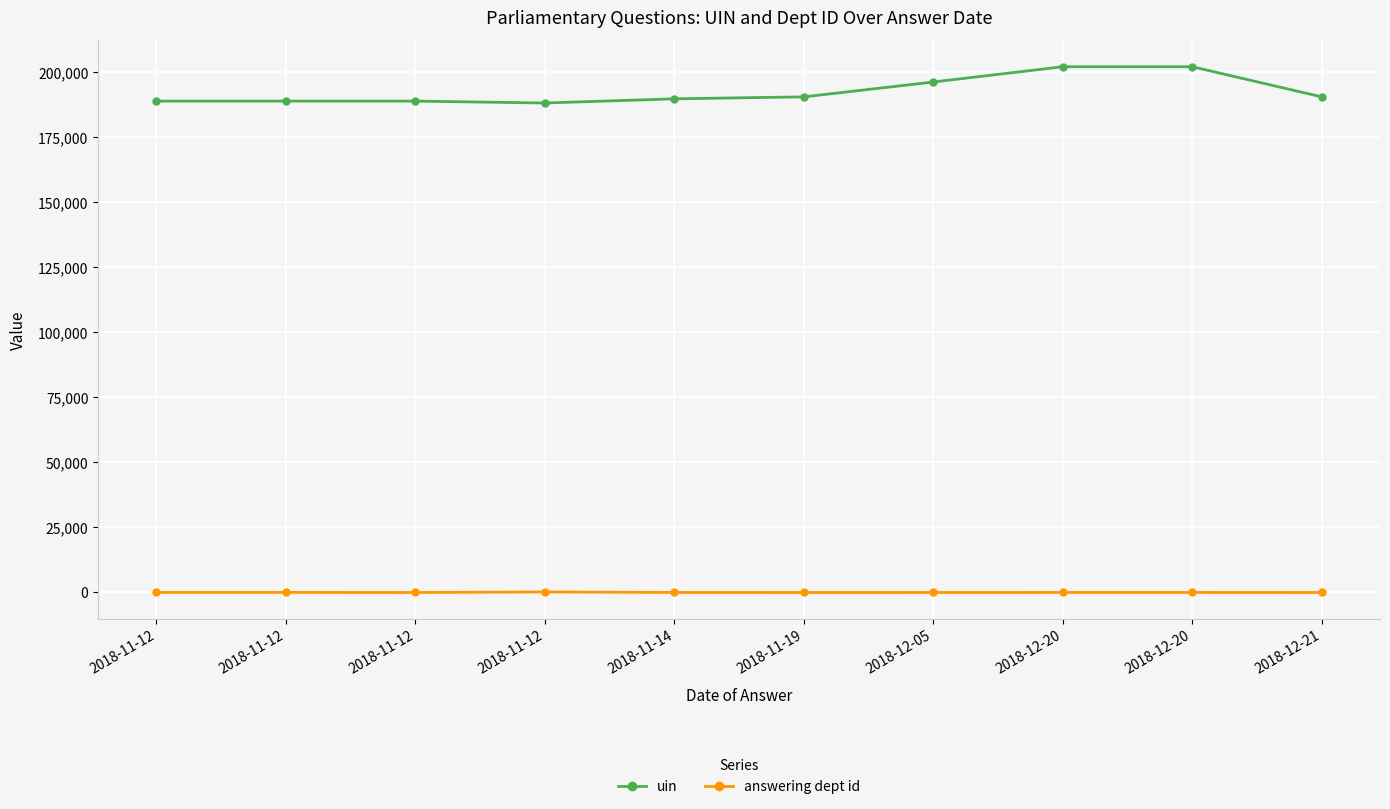

How many lines are shown in the chart?

2